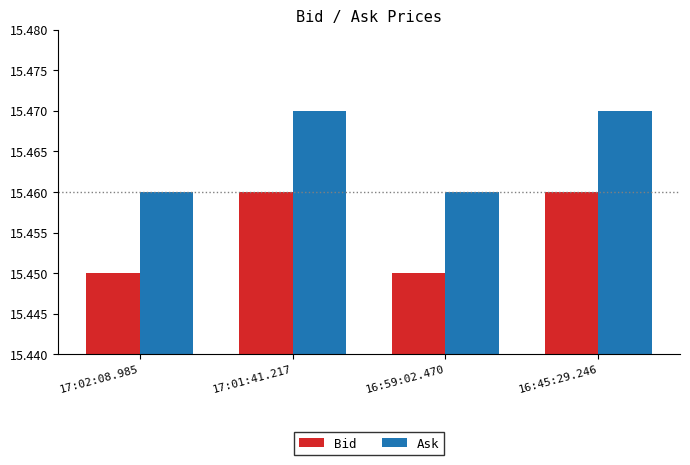

What is the sum of all Bid values?

61.8